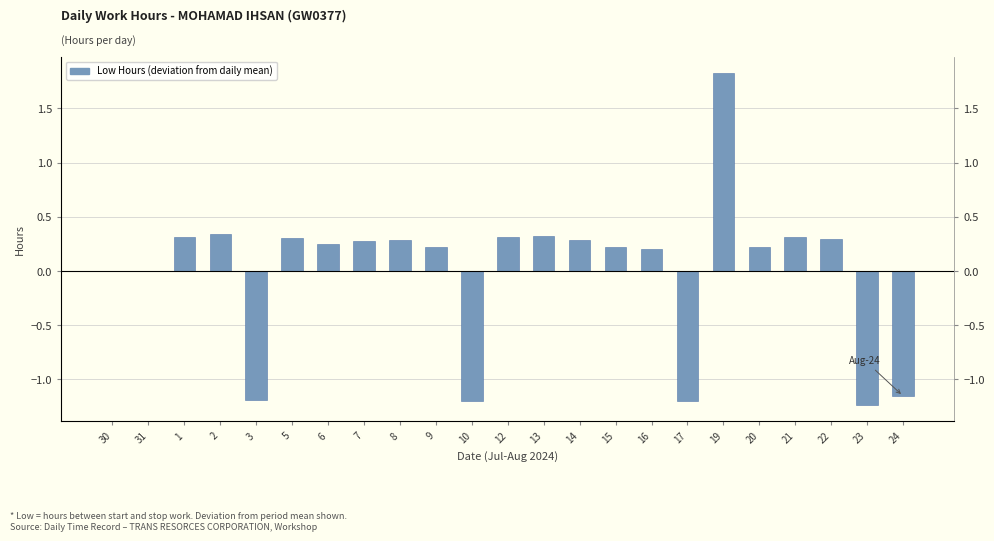

Count the number of categories in the chart.

23